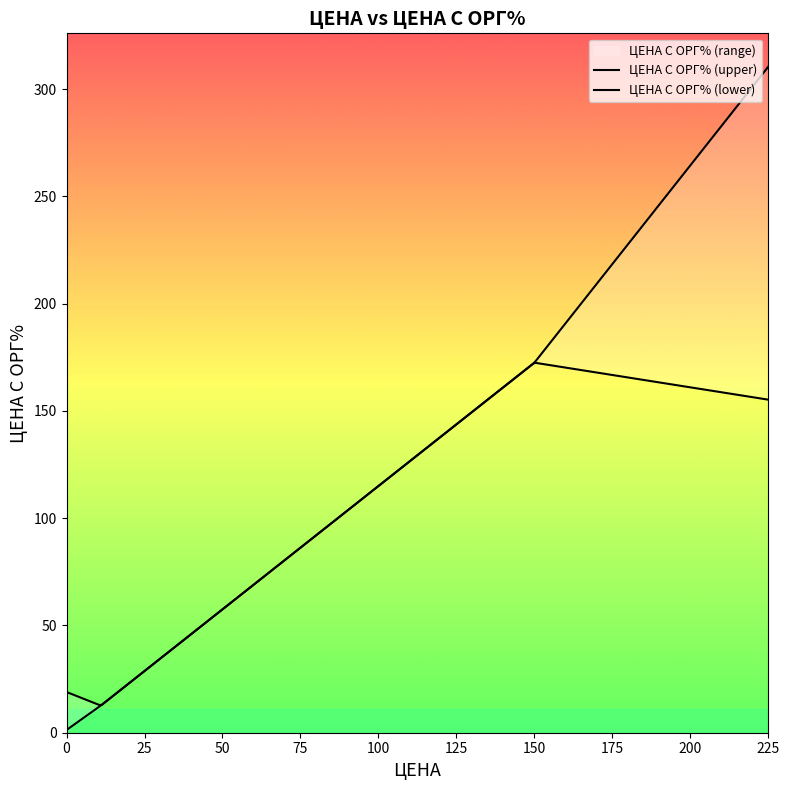

The value at 120 is 219.5. True or false?

False